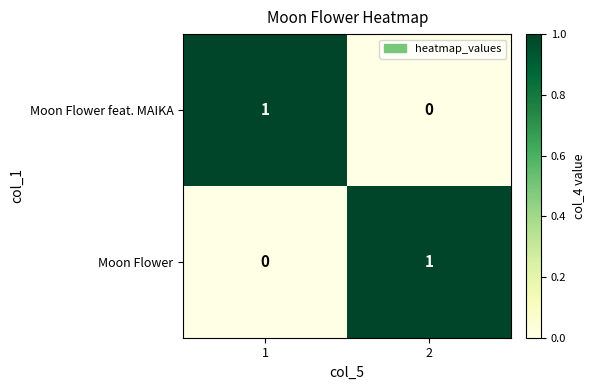

Is it true that Moon Flower equals 1 at 2?

True